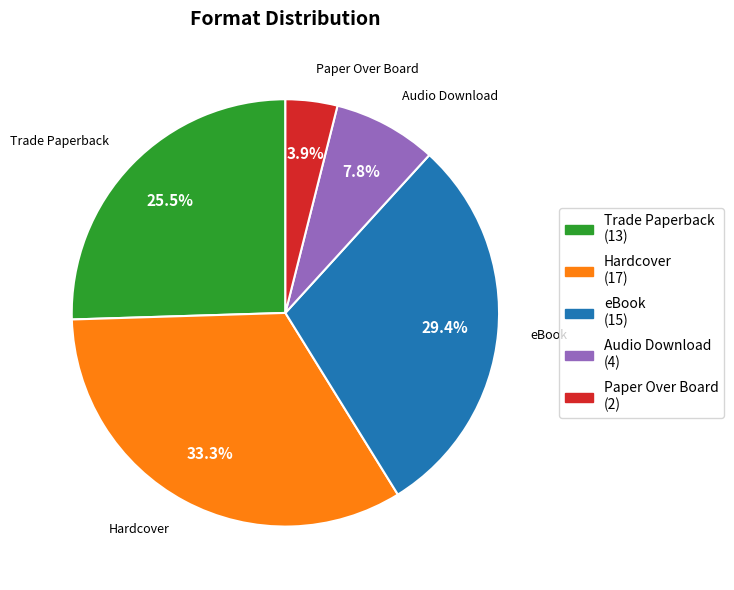

Is it true that Hardcover is 25% of the pie?

False